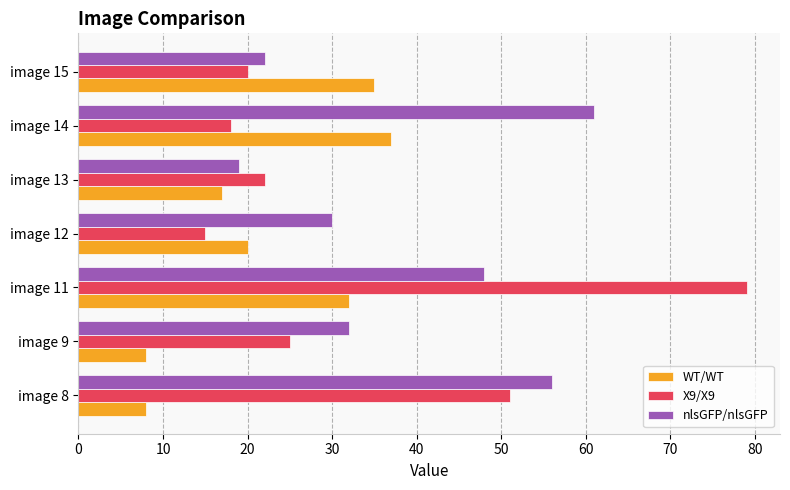

The value of WT/WT at image 12 is 20. True or false?

True